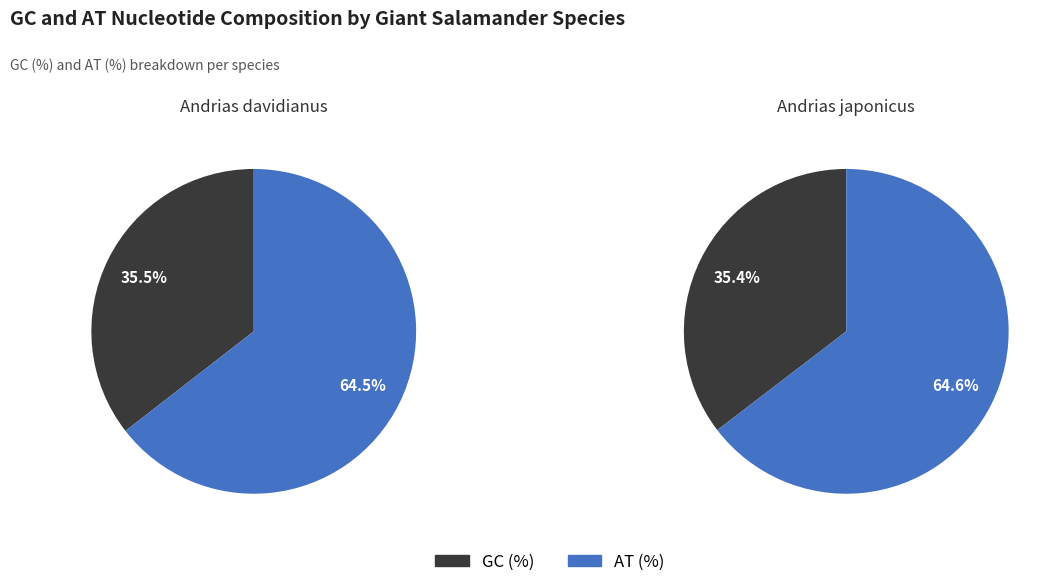

Is it true that Andrias davidianus is 40% of the pie?

False